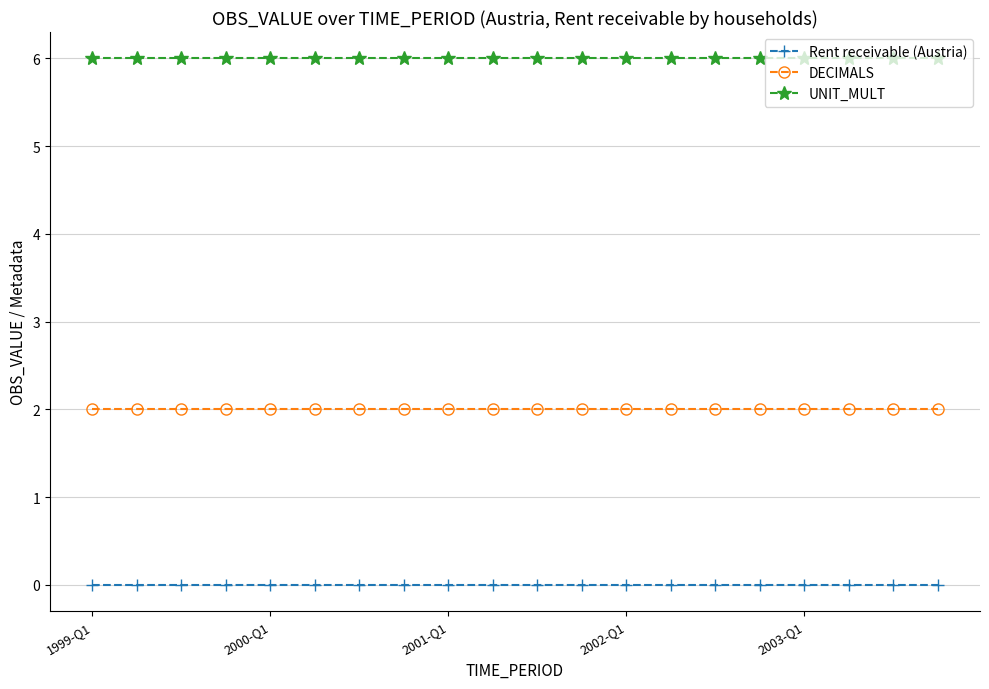

What is the greatest value displayed?

6